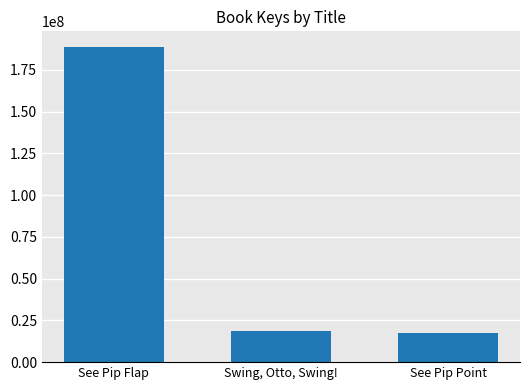

Reading left to right, list all the values displayed in this chart.

188662651	18793403	17707541